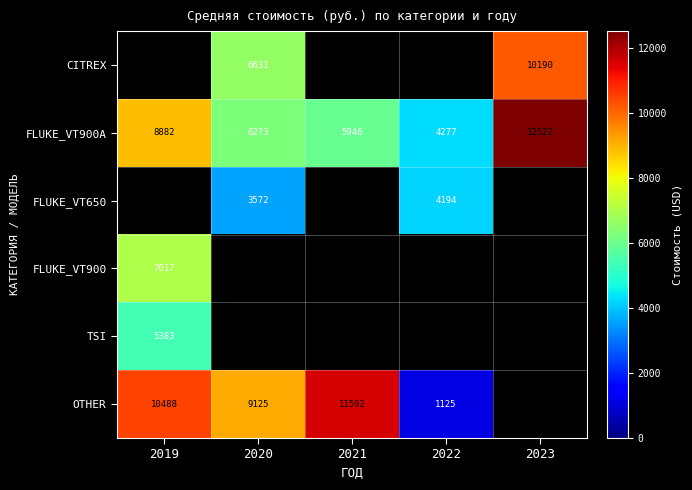

Which category has the lowest value in the FLUKE_VT900 series?

2019